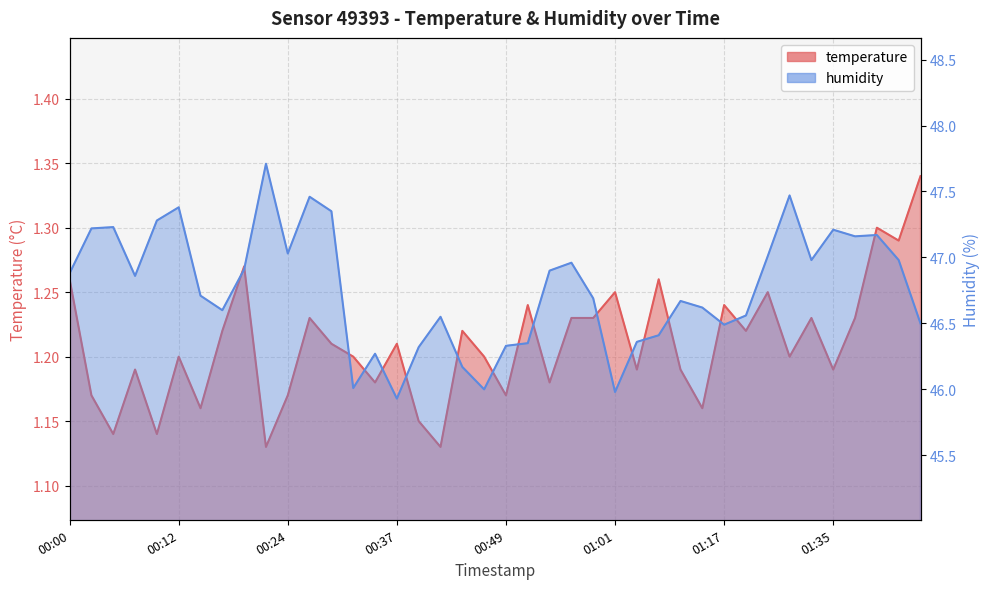

At 00:12, list the series in order from largest to smallest.

humidity, temperature